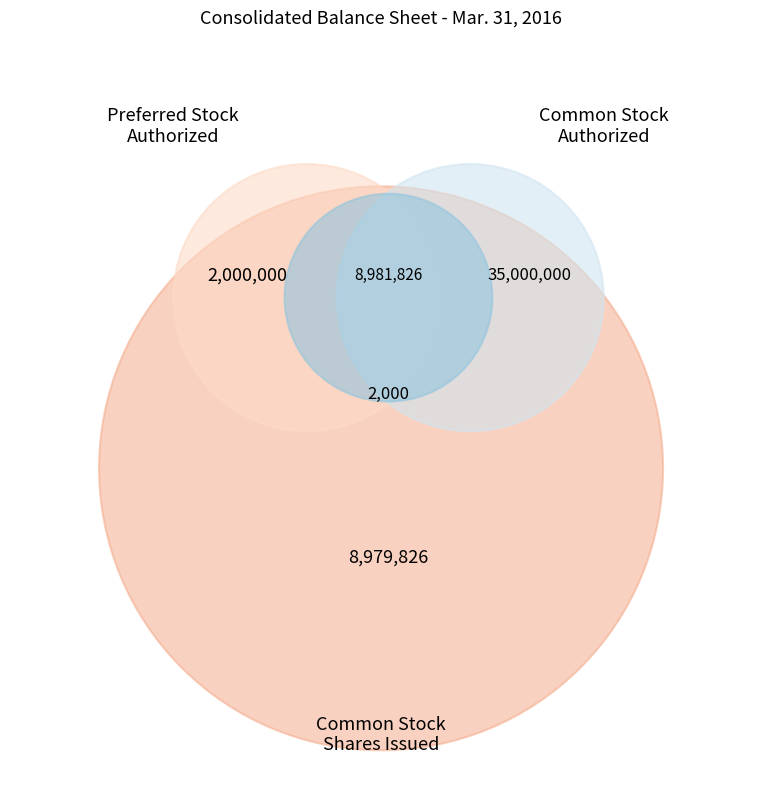

To the nearest percent, what is the average slice percentage?

20%